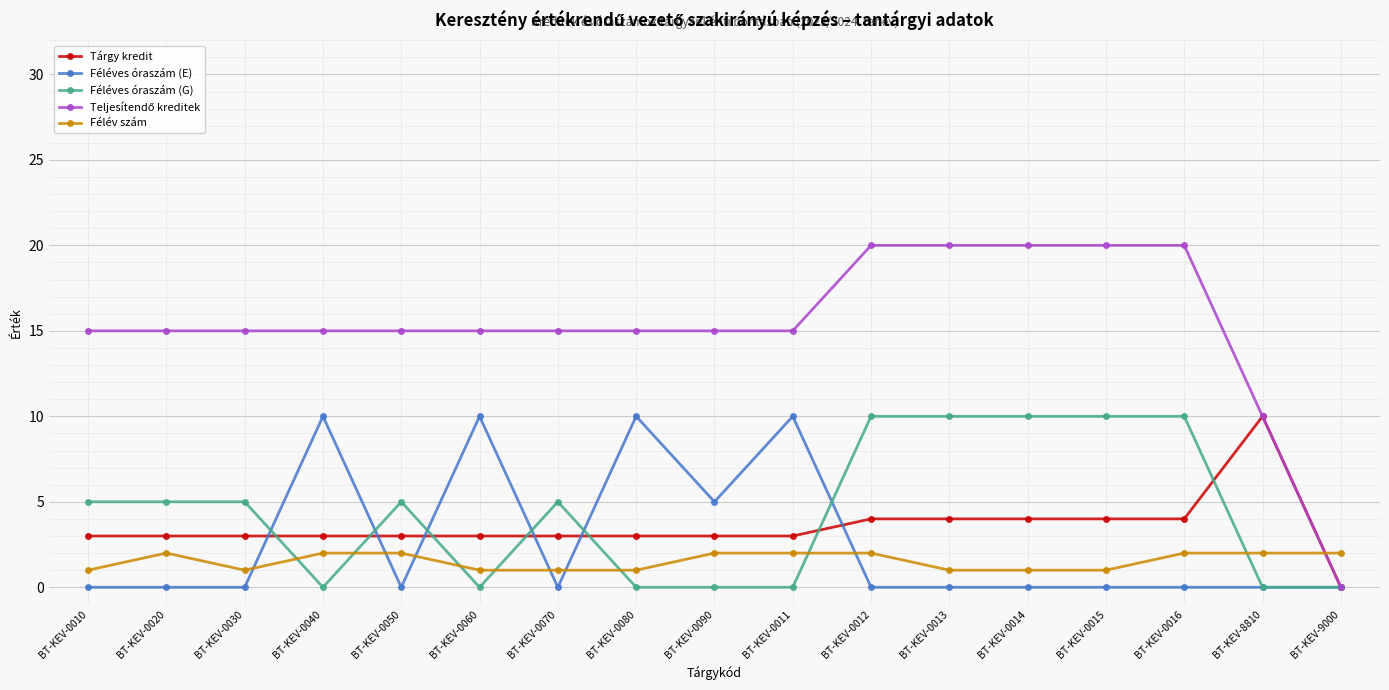

How many times do Félév szám and Féléves óraszám (E) cross each other?

6